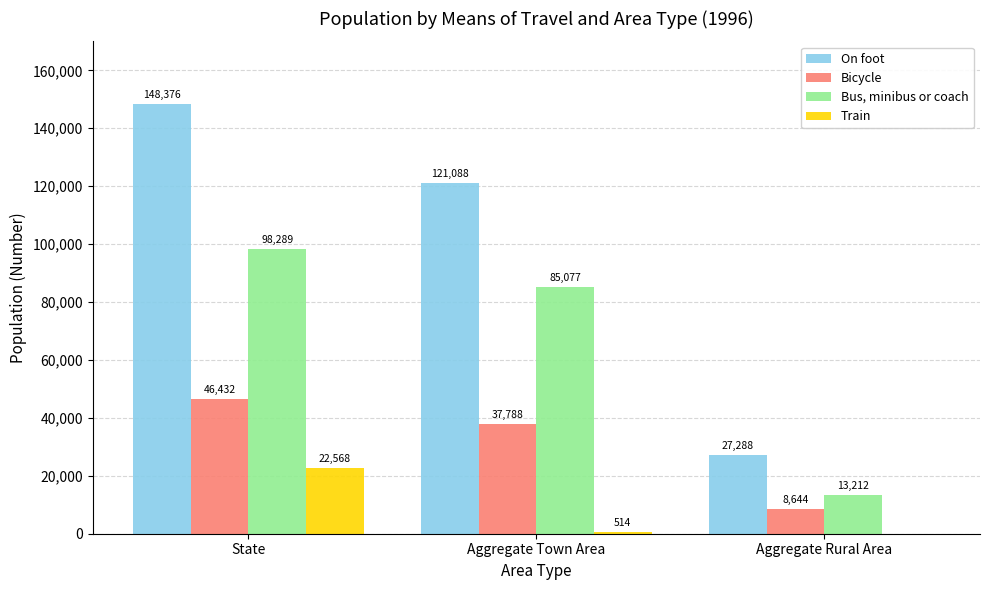

Which label corresponds to the largest value in the chart?

State